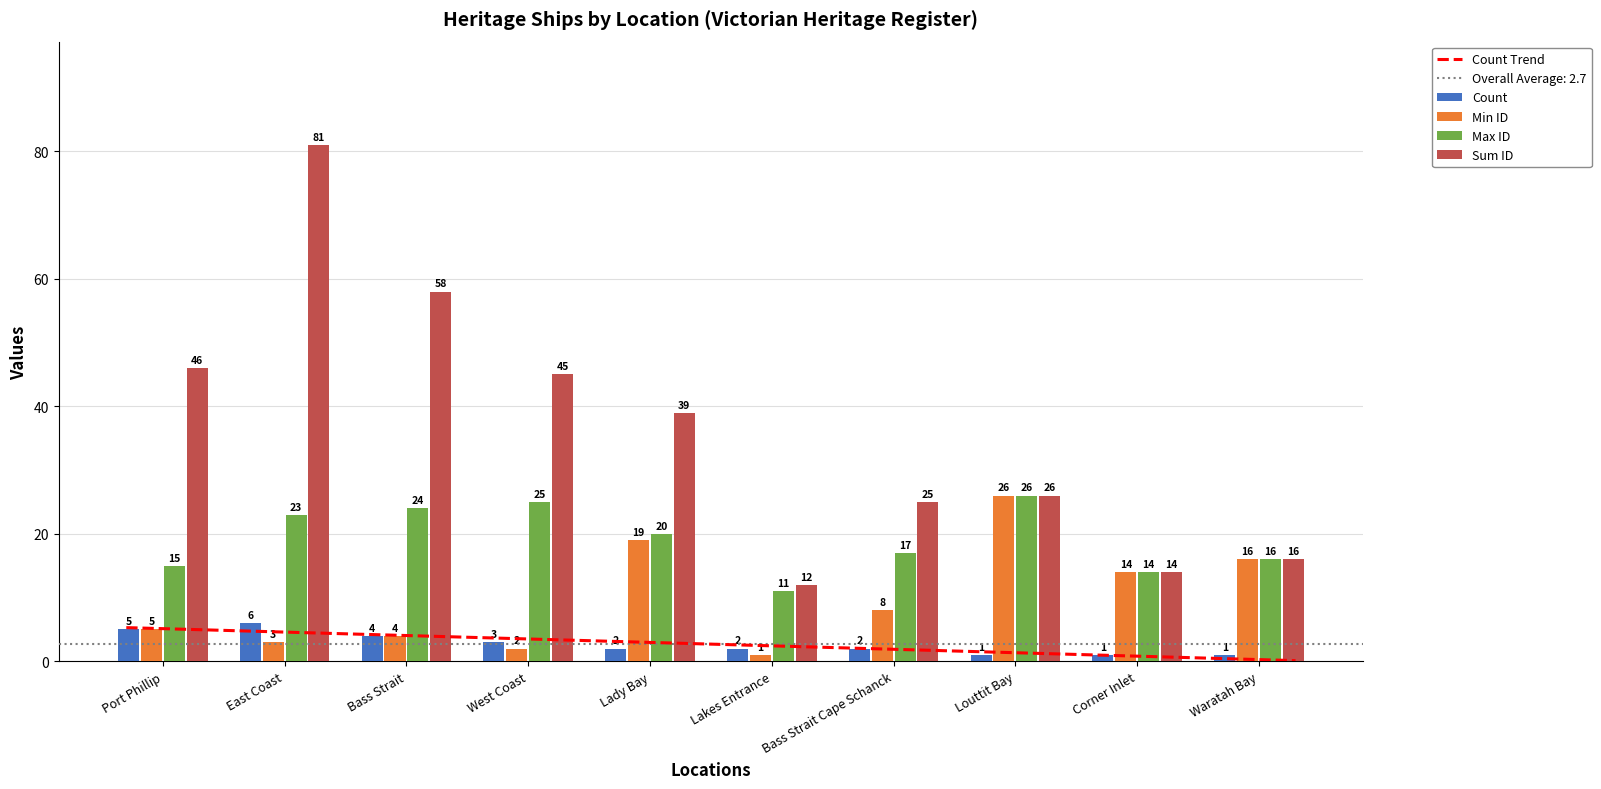

What is the sum of all Max ID values?

191